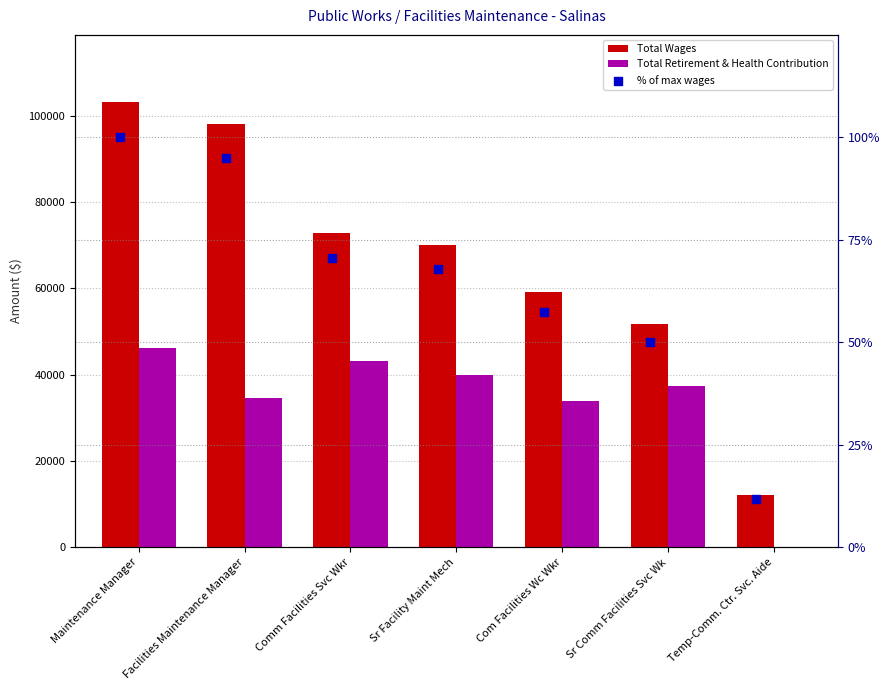

What is the total value across all series at Comm Facilities Svc Wkr?

116066.6